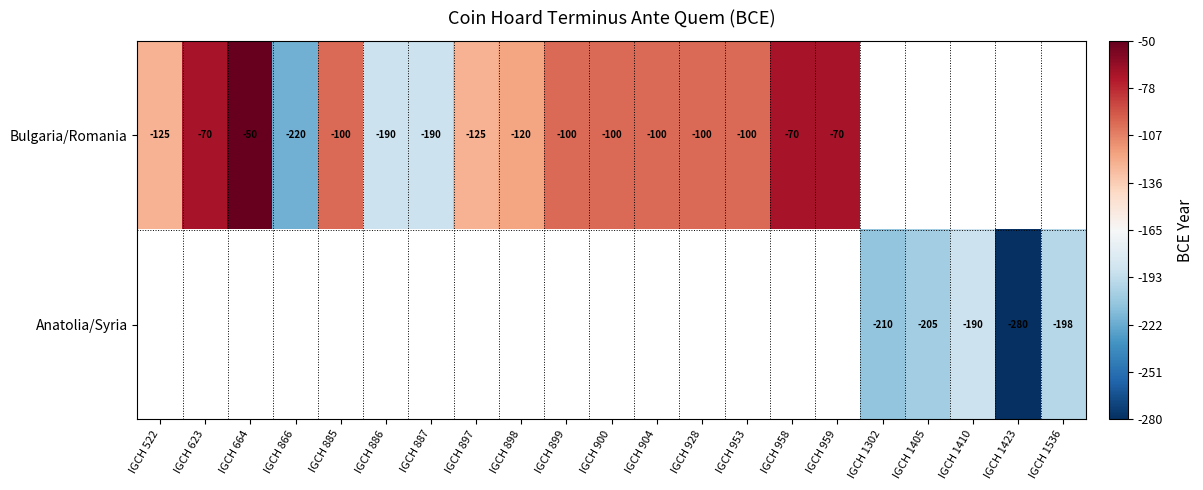

The value of Bulgaria/Romania at IGCH 897 is -177. True or false?

False